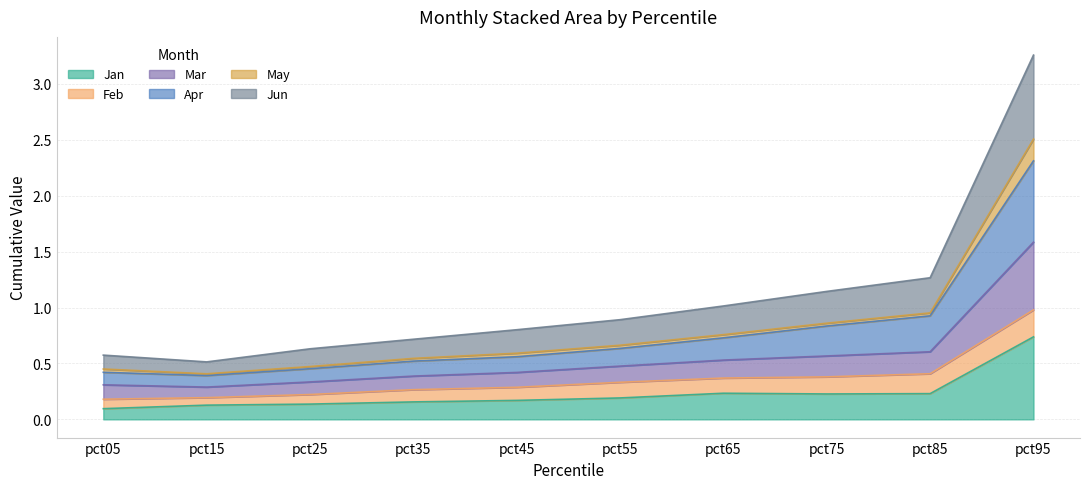

True or false: Jun has more than 2 points higher than both neighbors.

False